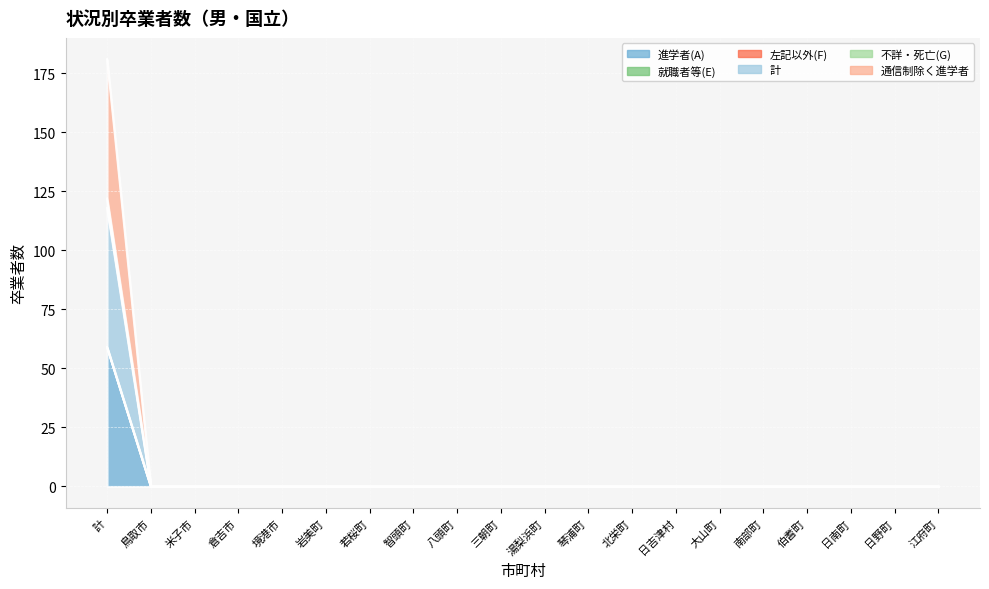

How many values in the 不詳・死亡(G) series exceed 0?

1